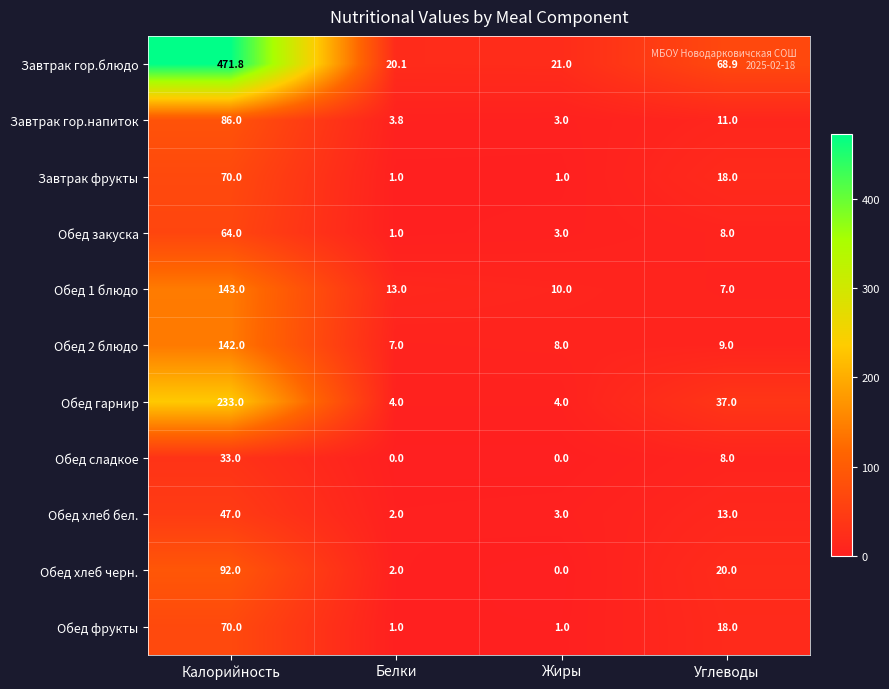

What is the sum of all Обед 2 блюдо values?

166.0